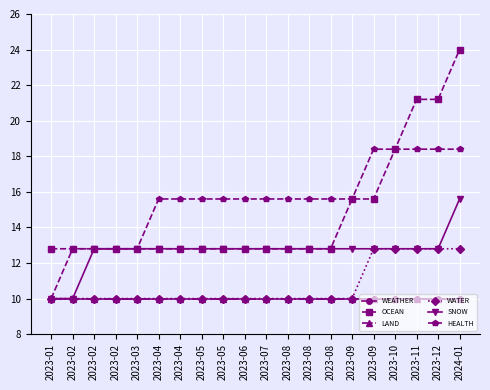

At which category is the sum across all series the highest?

2024-01